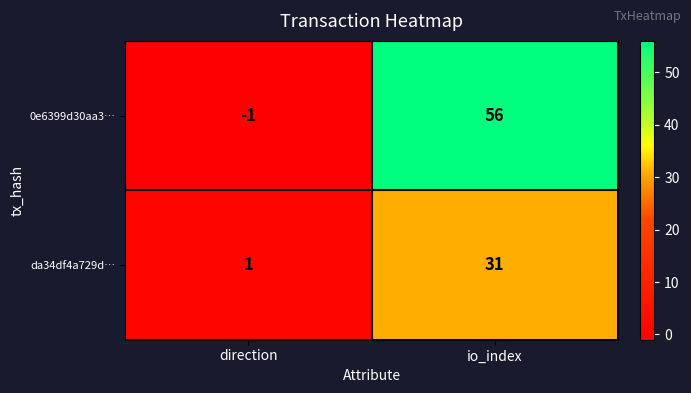

What is the sum of the da34df4a729d… values at direction and io_index?

32